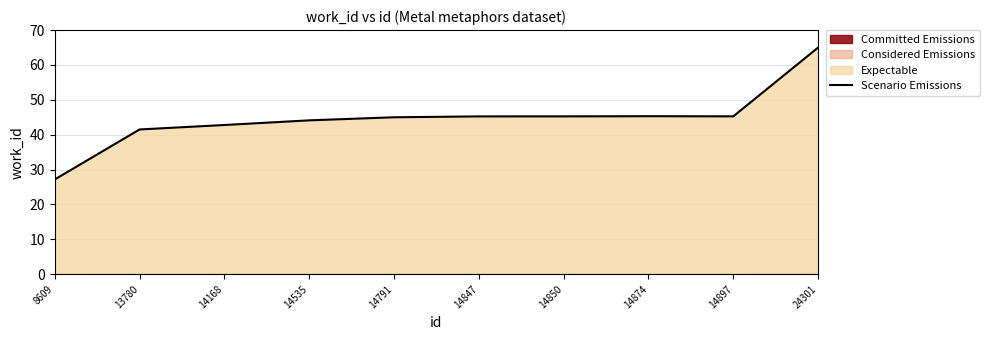

Is it true that the value at 14897 is 45.3?

True